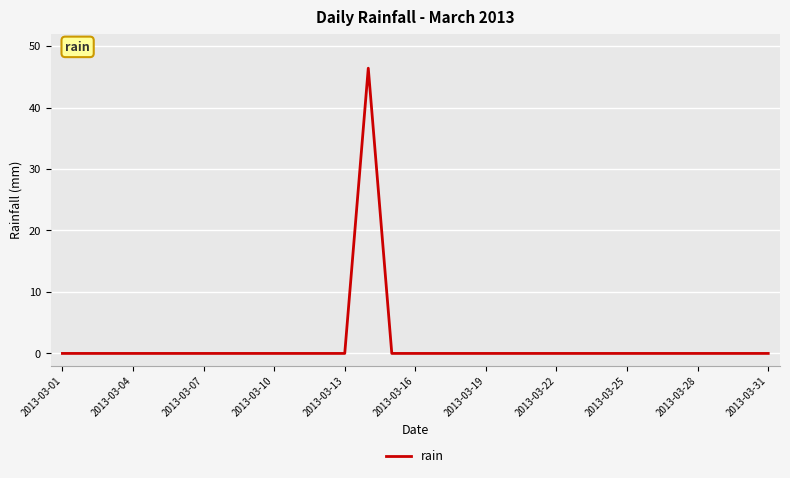

How many lines are shown in the chart?

1